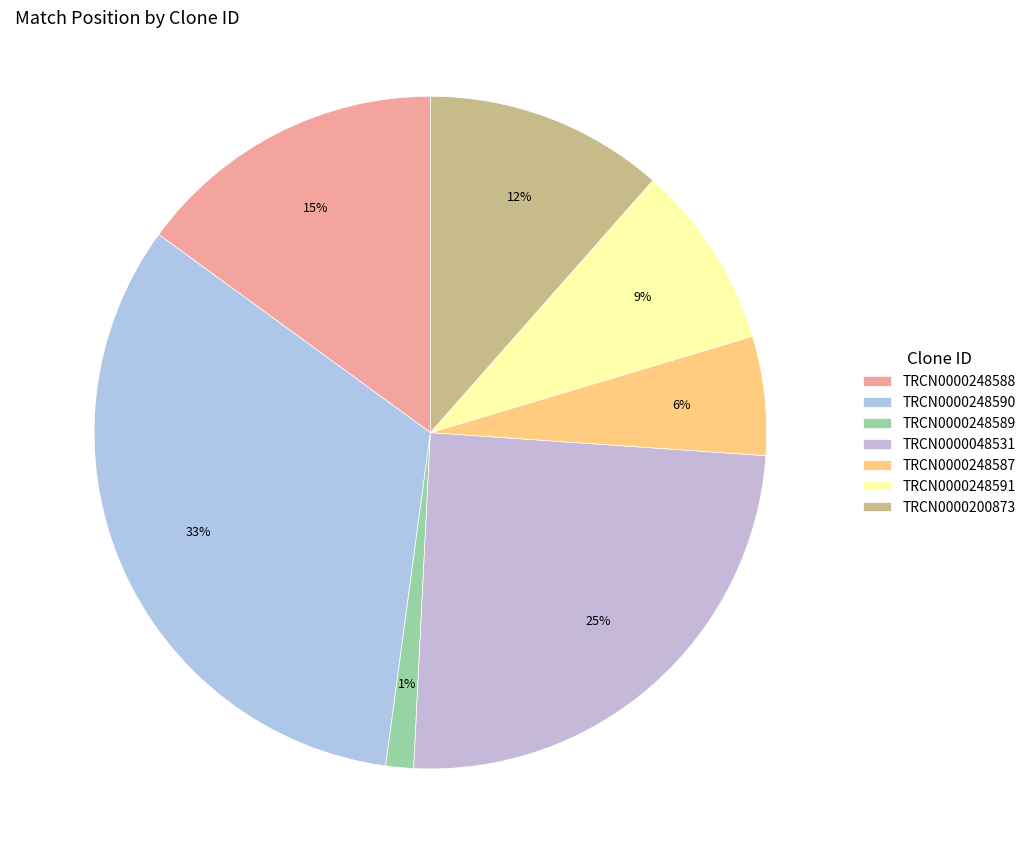

Which category has the biggest portion of the pie?

TRCN0000248590